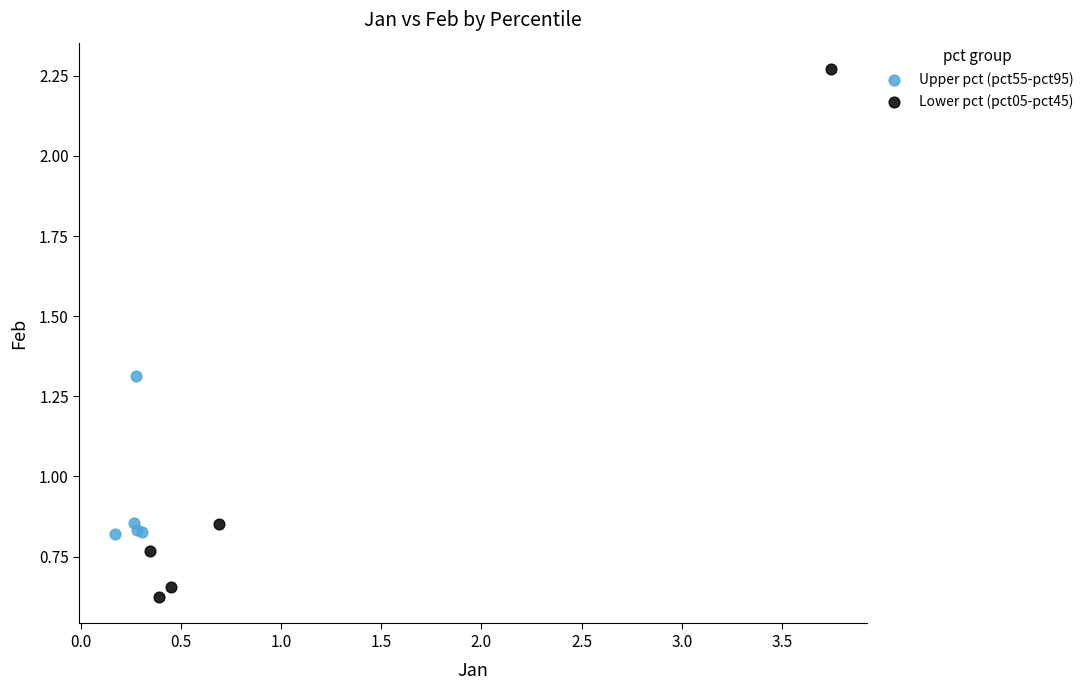

Which series reaches the maximum Y coordinate?

Lower pct (pct05-pct45)